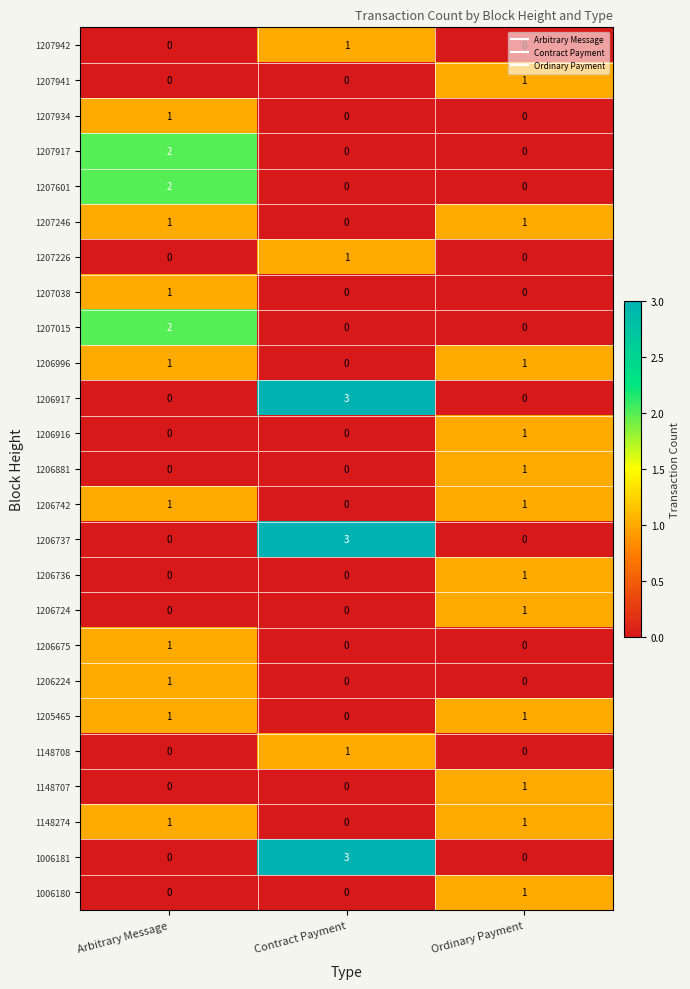

What is the total value across all series at Arbitrary Message?

15